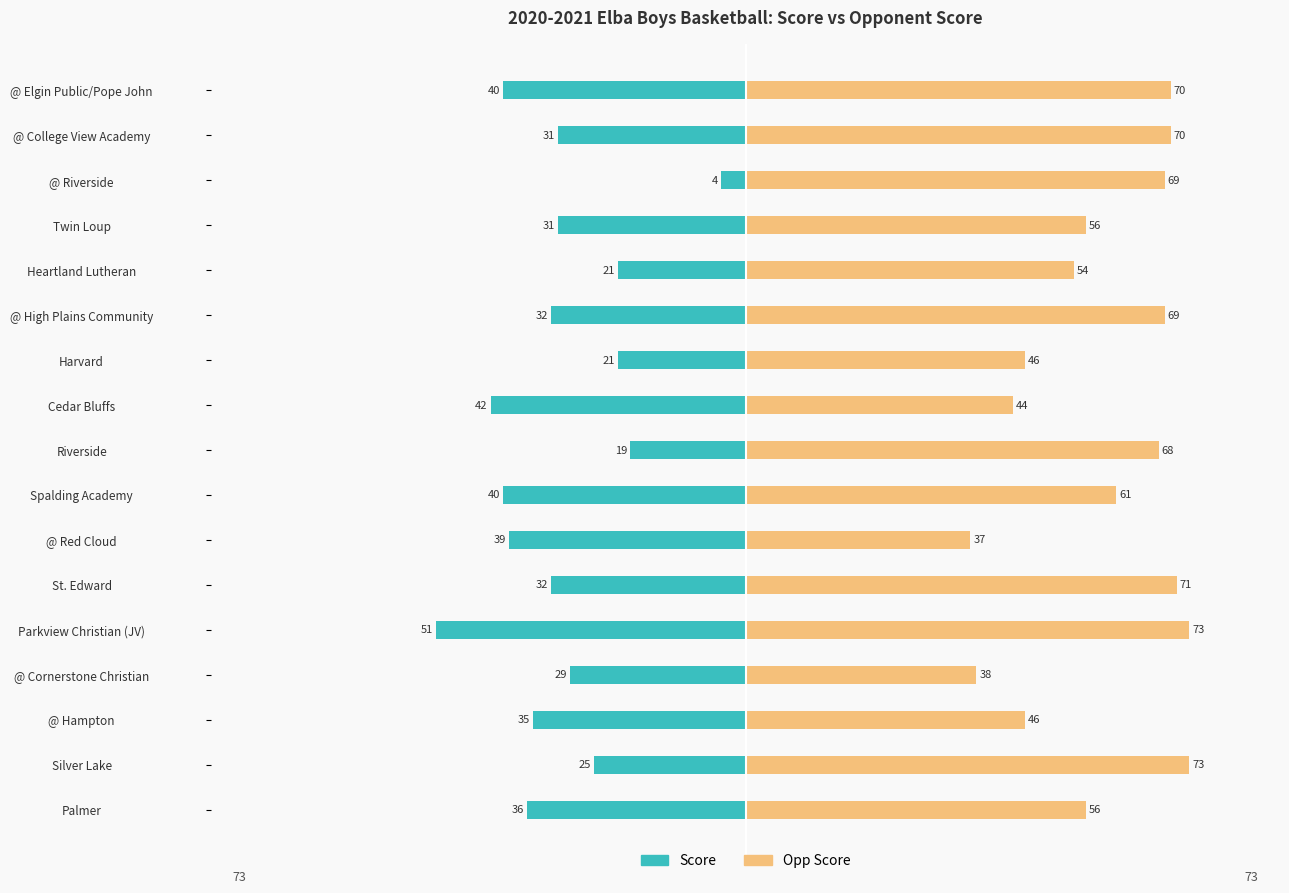

Between @ Hampton and Heartland Lutheran, which series saw the biggest shift?

Score